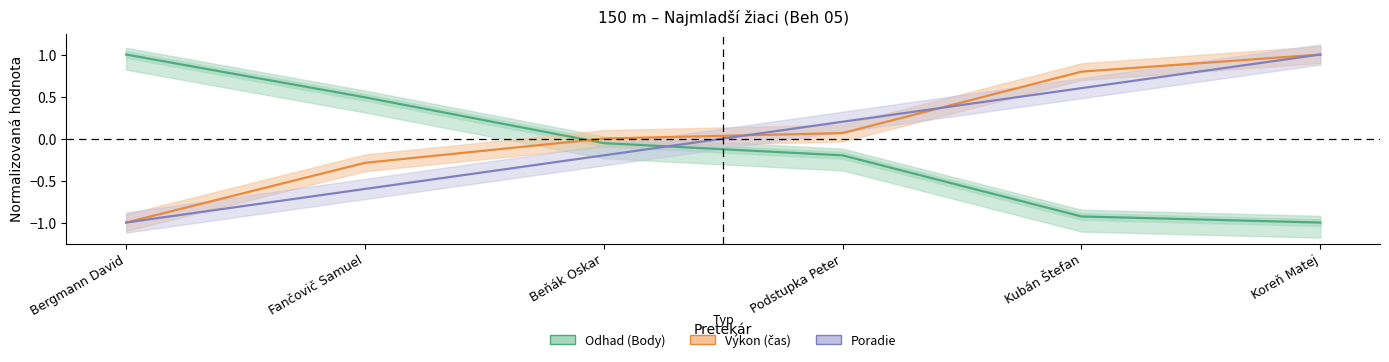

Where do Poradie and Odhad (Body) first cross each other?

Beňák Oskar and Podstupka Peter